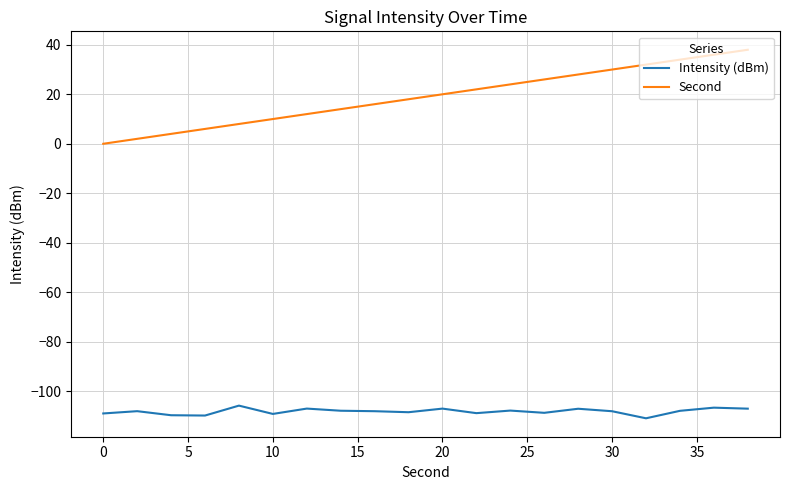

Which series has the widest spread of values?

Second